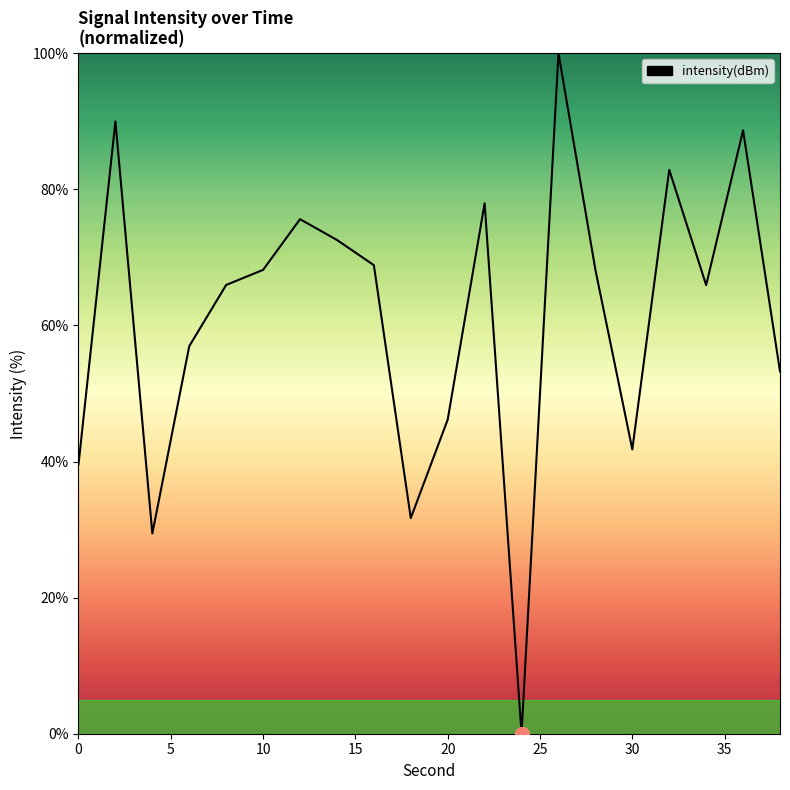

What is the maximum value shown in the chart?

100.0